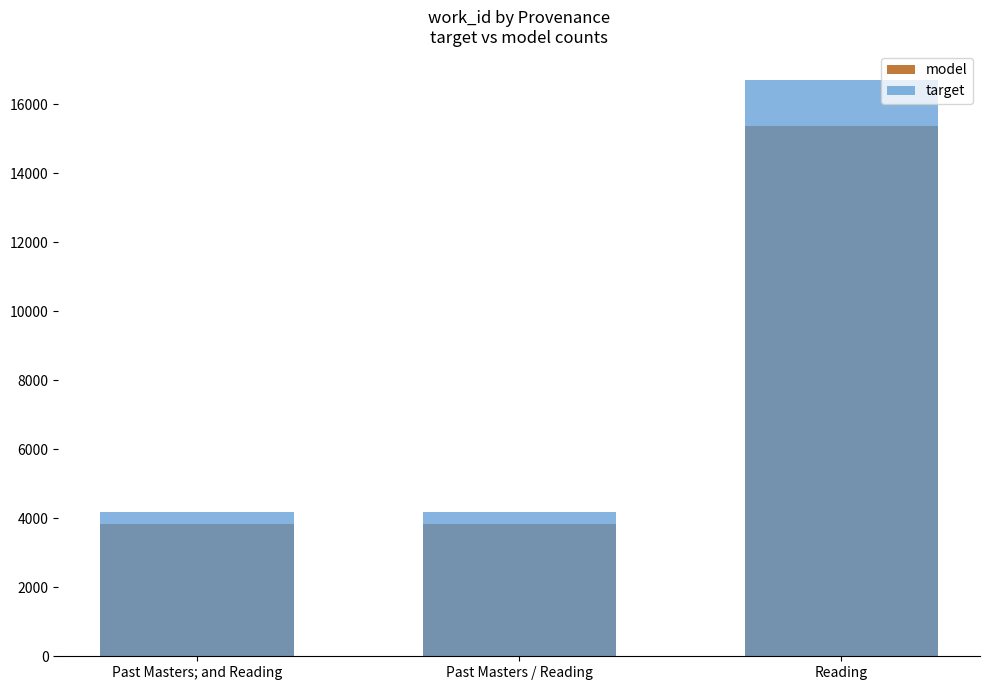

List the series in order of their peak value, lowest first.

model, target